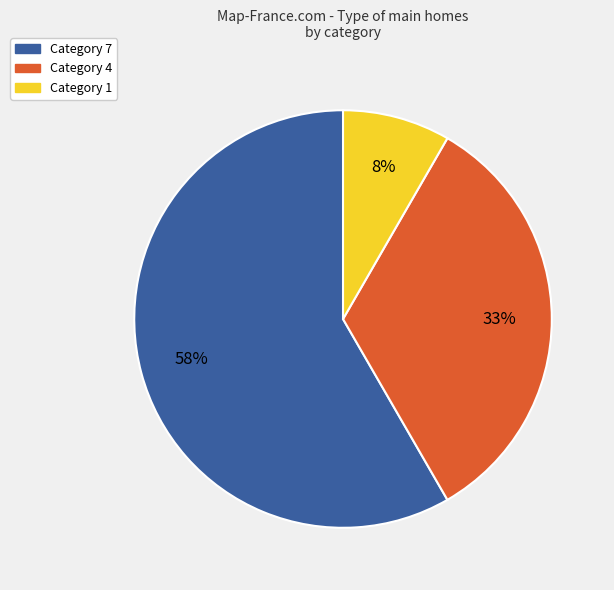

To the nearest percent, what is the average slice percentage?

33%